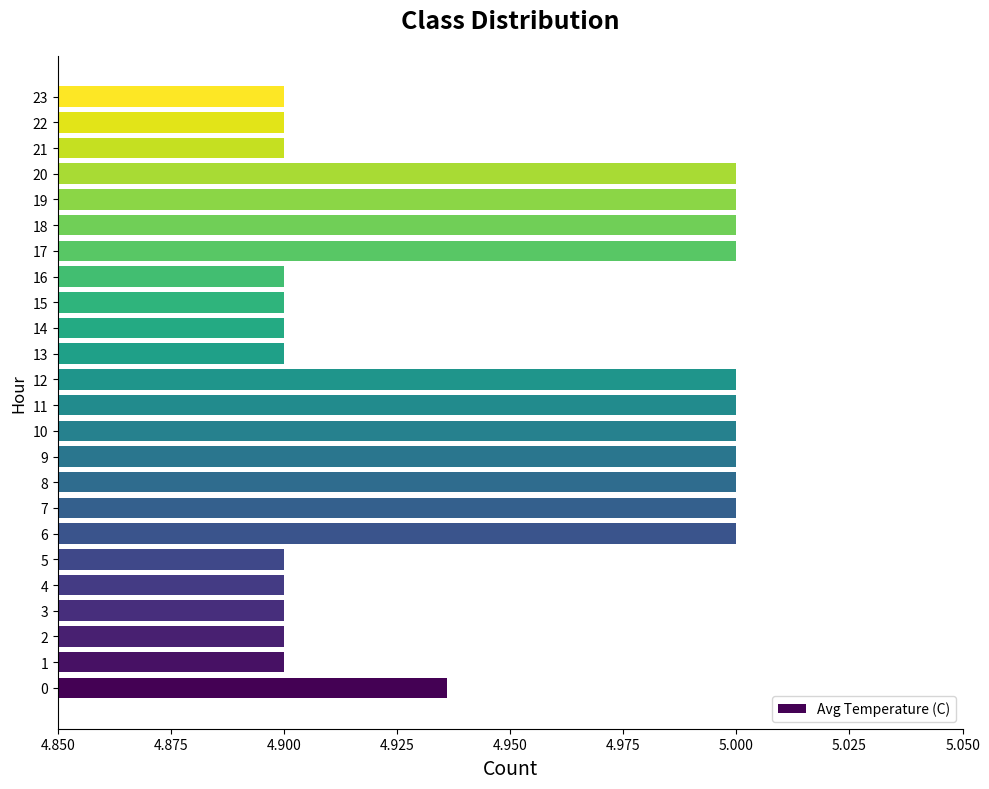

Between 1 and 19, which is larger?

19